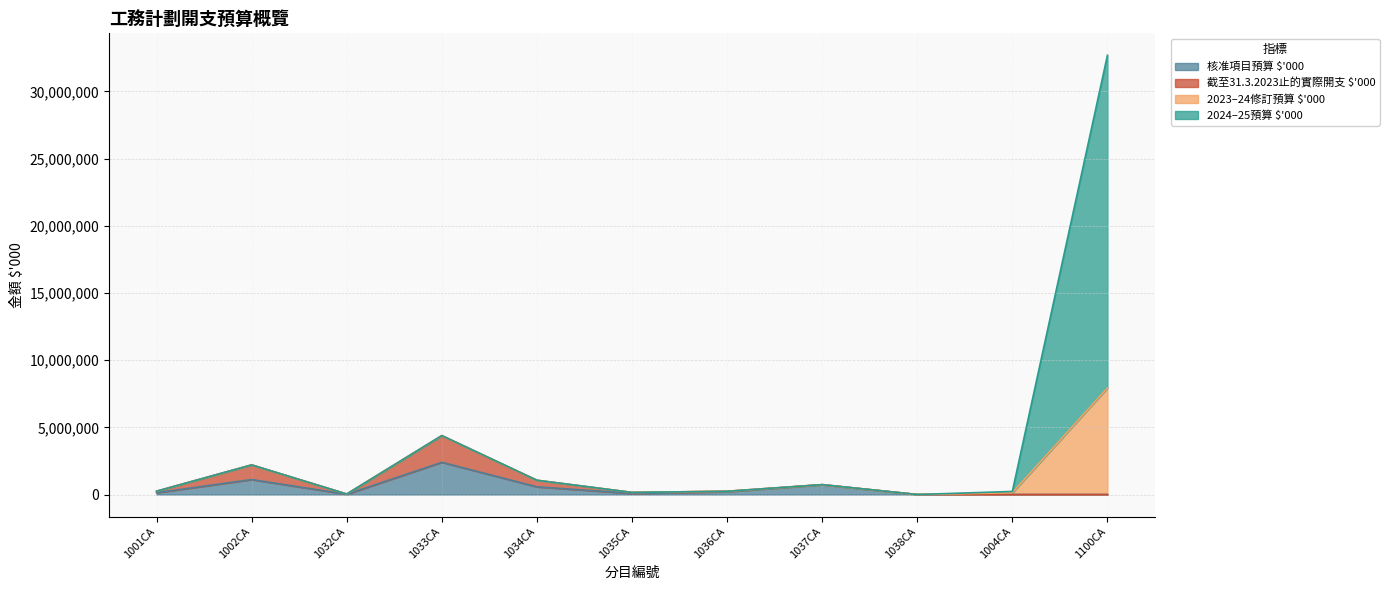

At which label does 核准項目預算 $'000 reach its peak?

1033CA